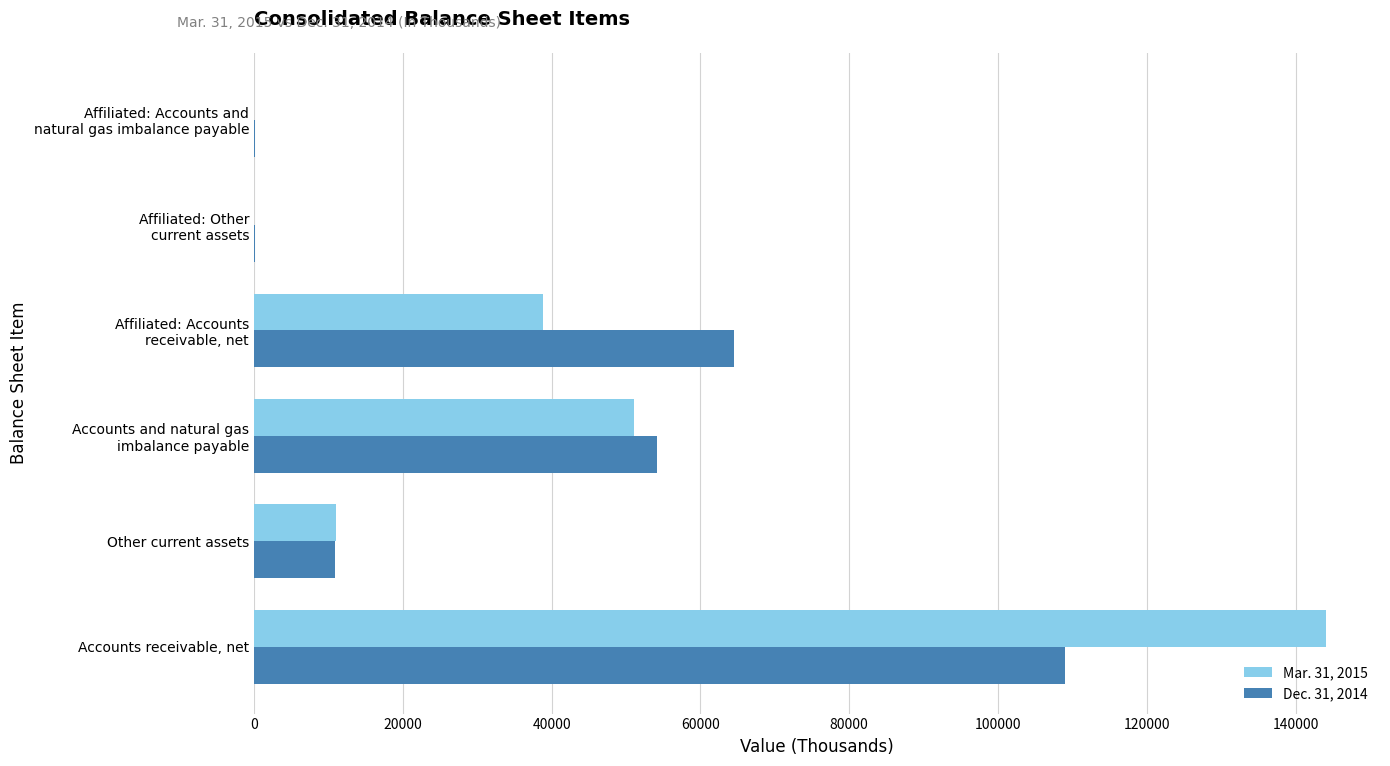

What is the average value of the Mar. 31, 2015 series?

40829